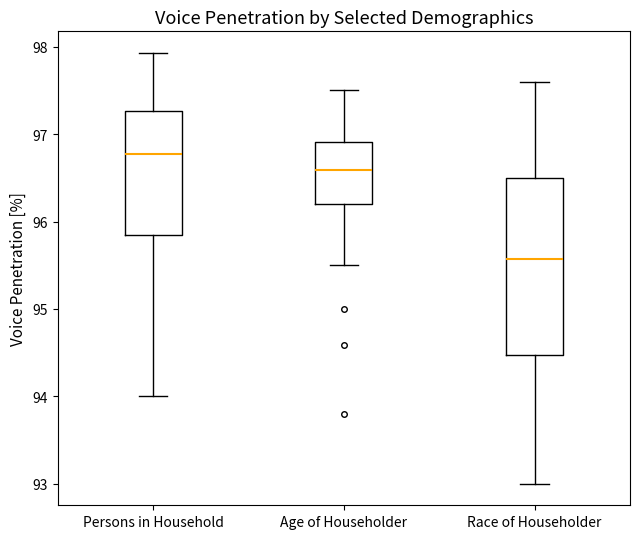

Which box's median line is the highest?

Persons in Household